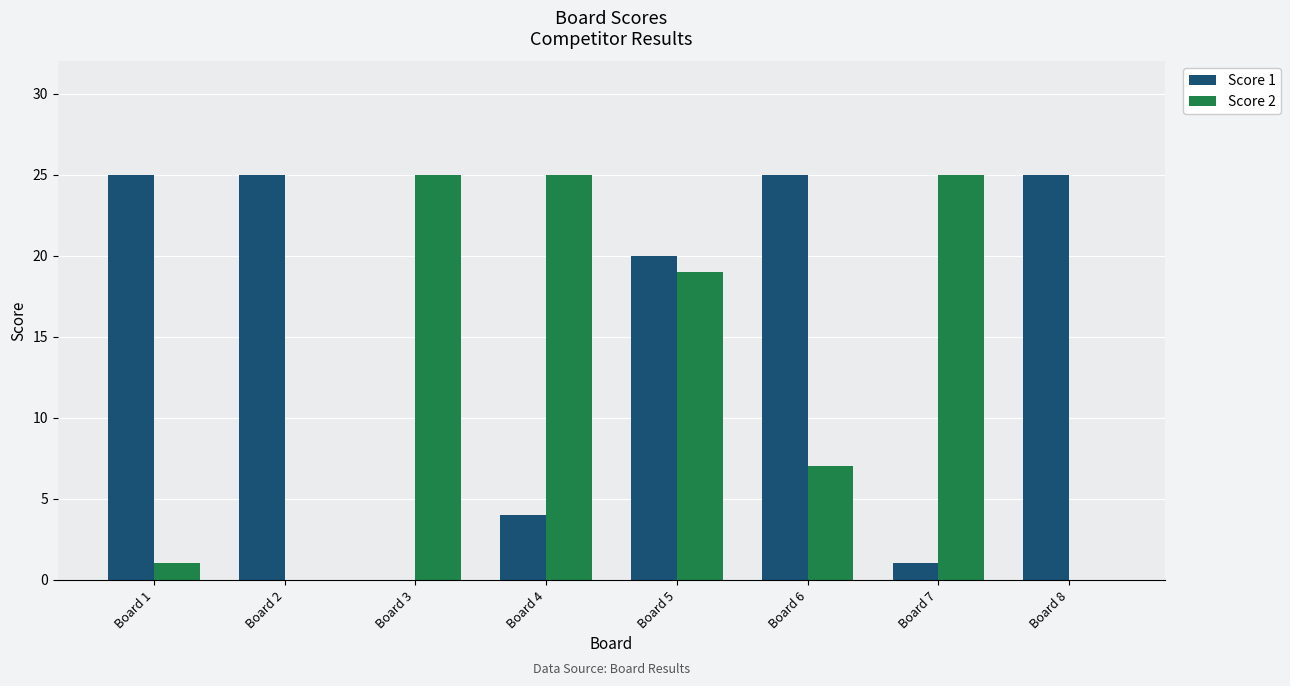

At which category is the sum across all series the highest?

Board 5